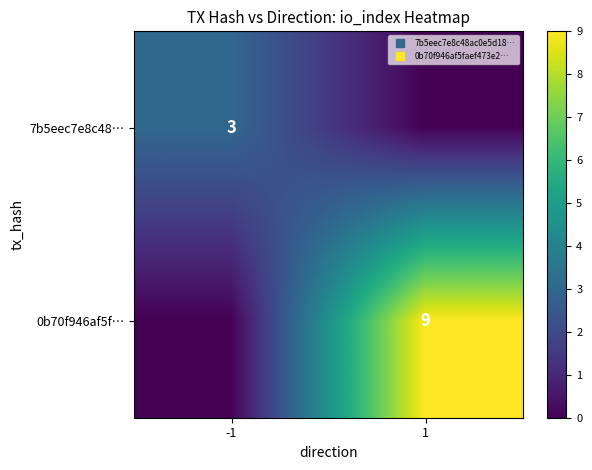

Between -1 and 1, which series saw the biggest shift?

0b70f946af5f…